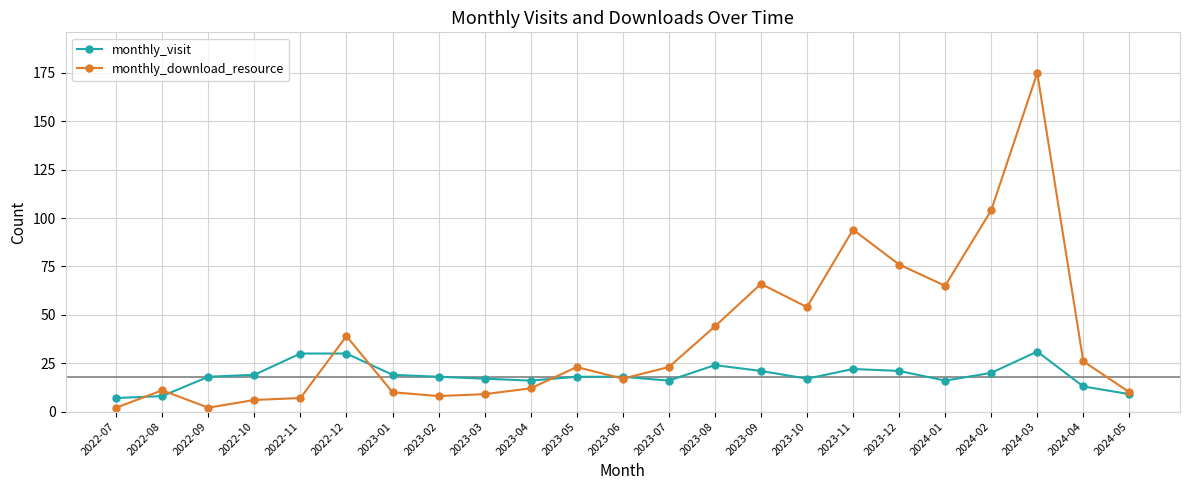

Is the value of monthly_visit at 2024-01 greater than the value of monthly_download_resource at 2024-01?

No